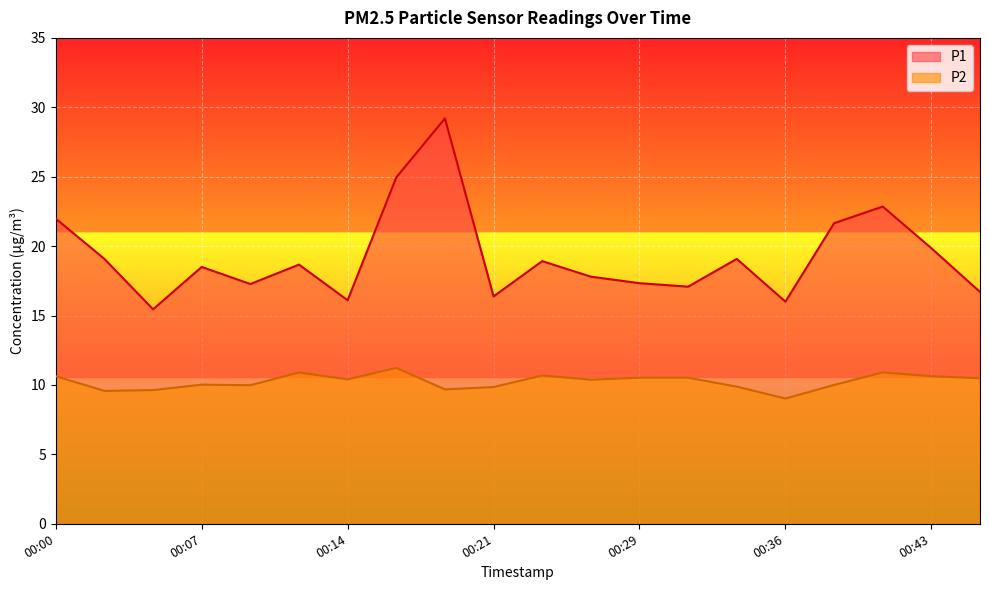

Reading left to right, extract all data points from this chart.

P1: 22.0	19.1	15.4	18.5	17.3	18.7	16.1	24.9	29.2	16.4	18.9	17.8	17.3	17.1	19.1	16.0	21.6	22.9	19.9	16.7
P2: 10.6	9.6	9.6	10.0	10.0	10.9	10.4	11.2	9.7	9.8	10.7	10.4	10.5	10.5	9.9	9.0	10.0	10.9	10.6	10.5